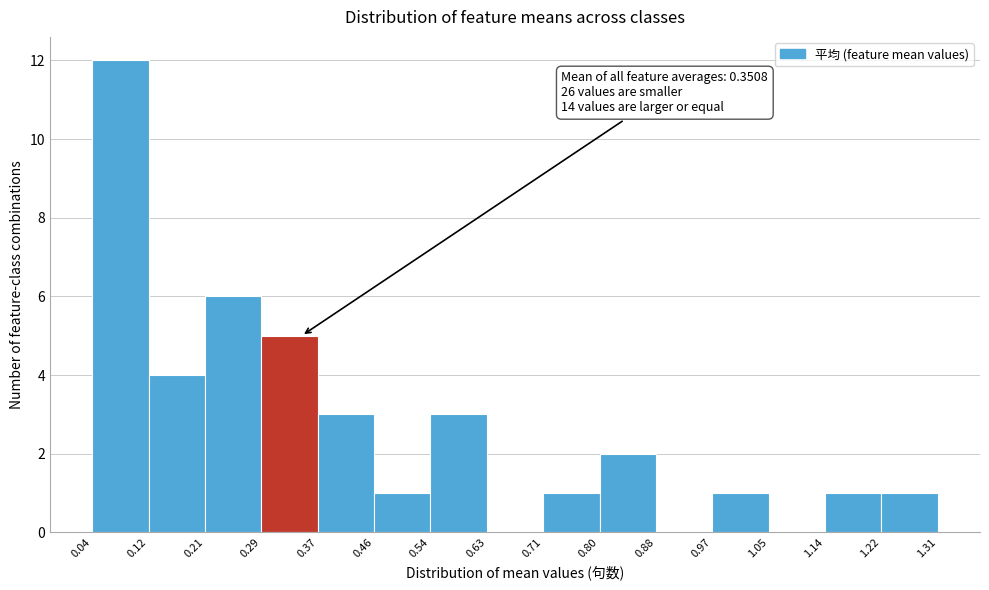

Over which range of the x-axis is the bar tallest?

0.04 to 0.12